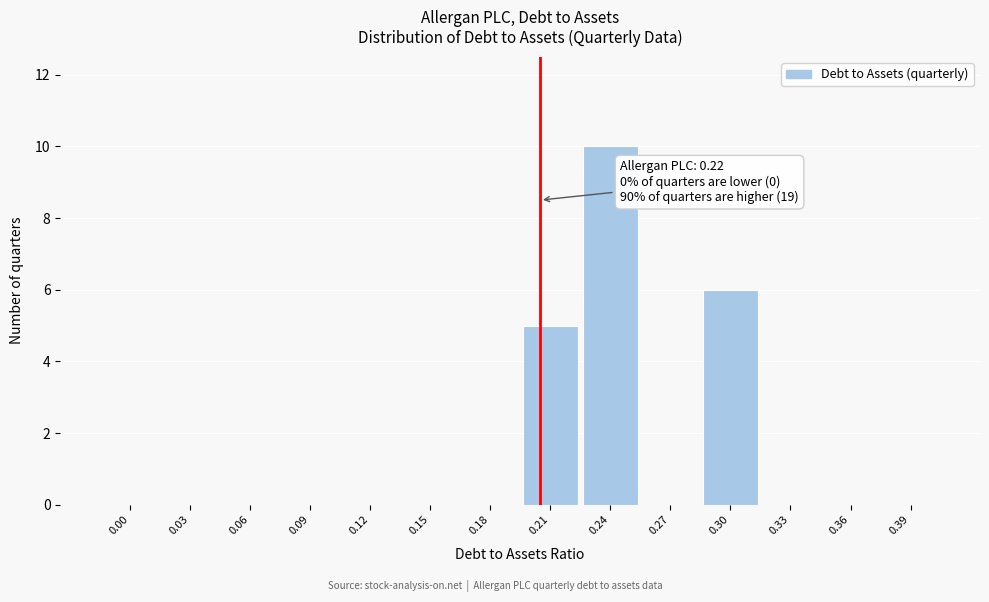

Reading right to left, transcribe all the data shown in this chart.

0.39=0	0.36=0	0.33=0	0.30=6	0.27=0	0.24=10	0.21=5	0.18=0	0.15=0	0.12=0	0.09=0	0.06=0	0.03=0	0.00=0